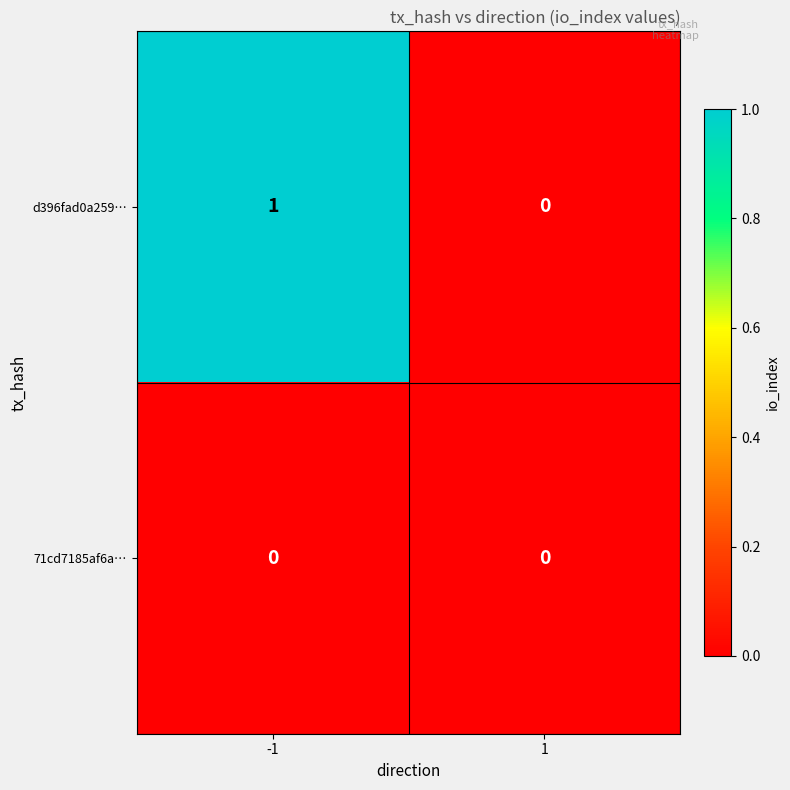

Which series has the largest range (max minus min)?

d396fad0a259…